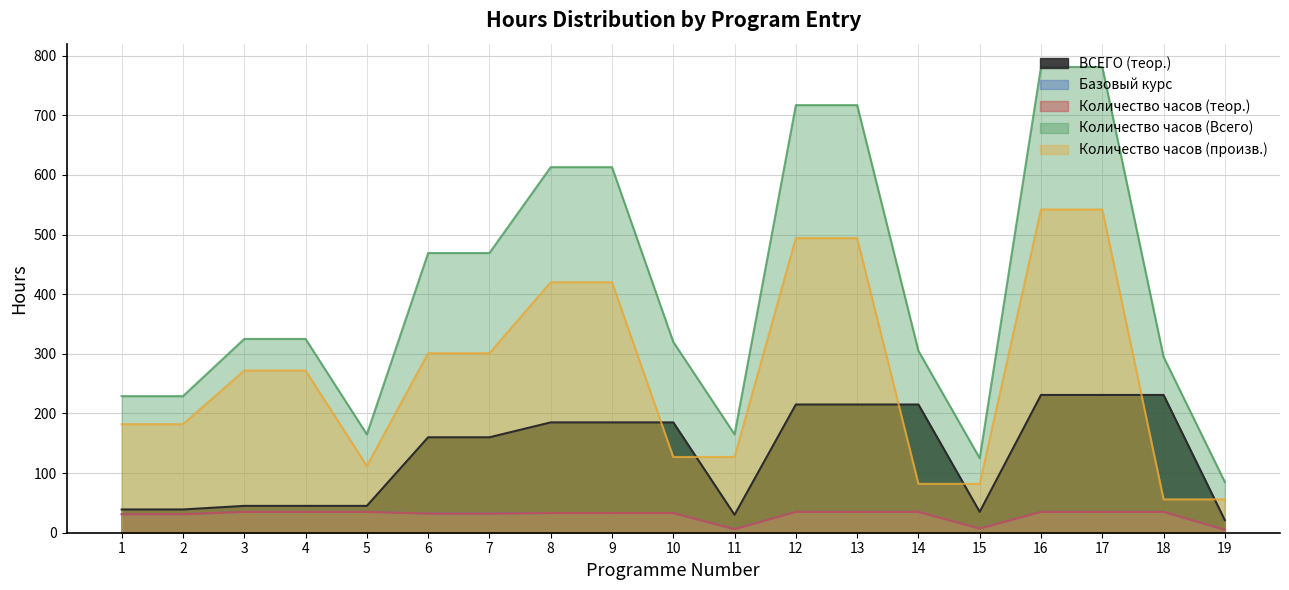

At which category is the sum across all series the highest?

16